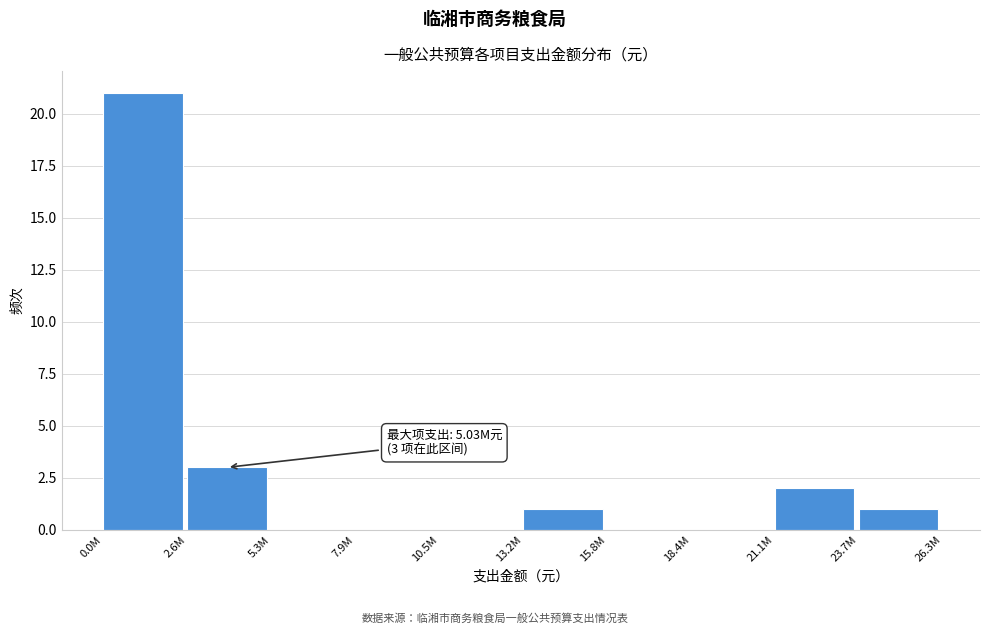

Reading left to right, extract all data points from this chart.

0.0M=21	2.6M=3	5.3M=0	7.9M=0	10.5M=0	13.2M=1	15.8M=0	18.4M=0	21.1M=2	23.7M=1